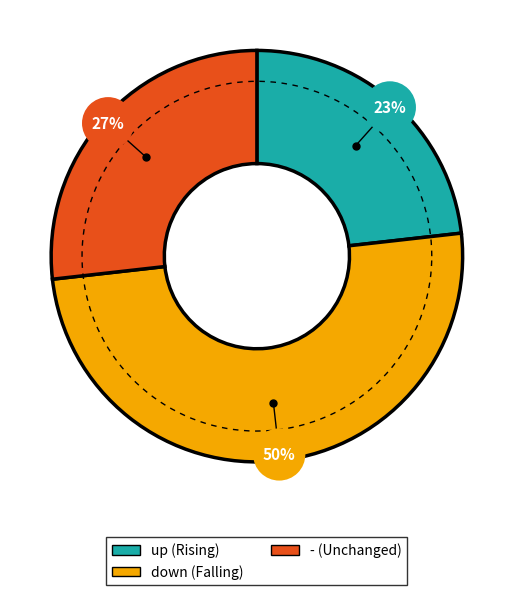

True or false: down accounts for 50% of the total.

True